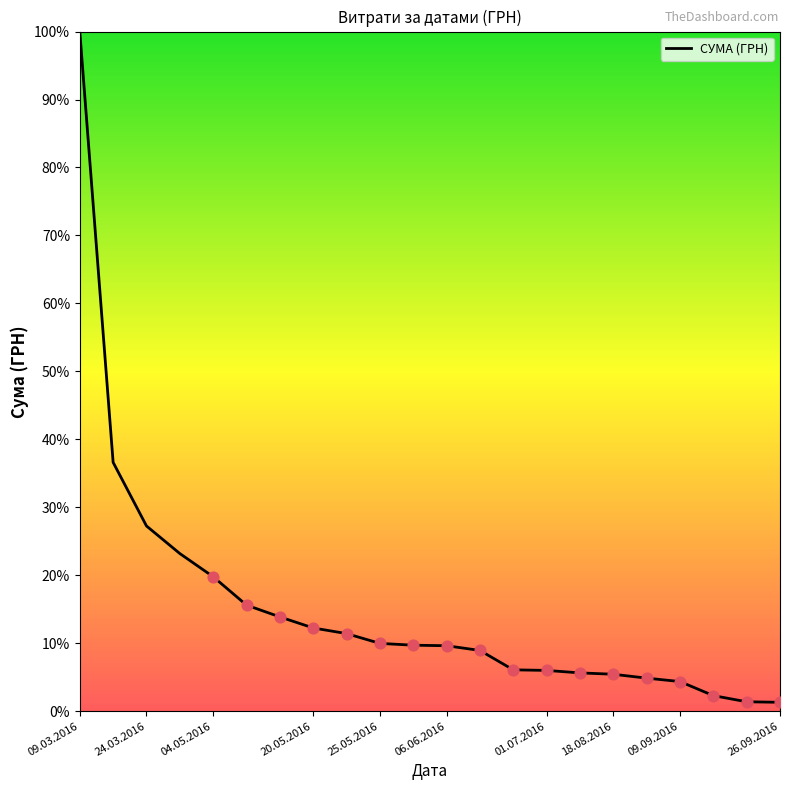

What is the maximum value shown in the chart?

100.0